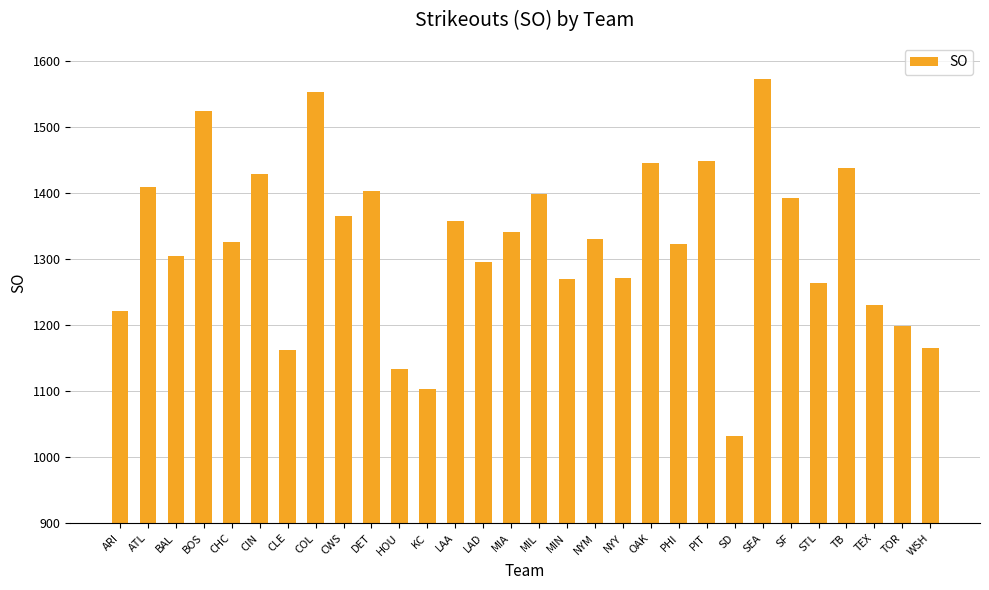

What is the average value?

1324